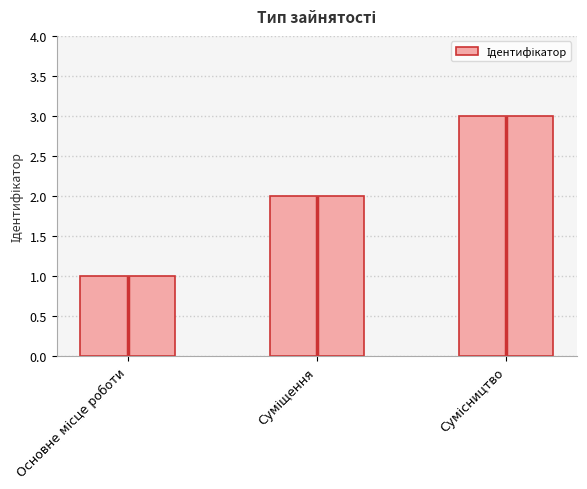

Reading right to left, what are all the values shown in this chart?

3	2	1